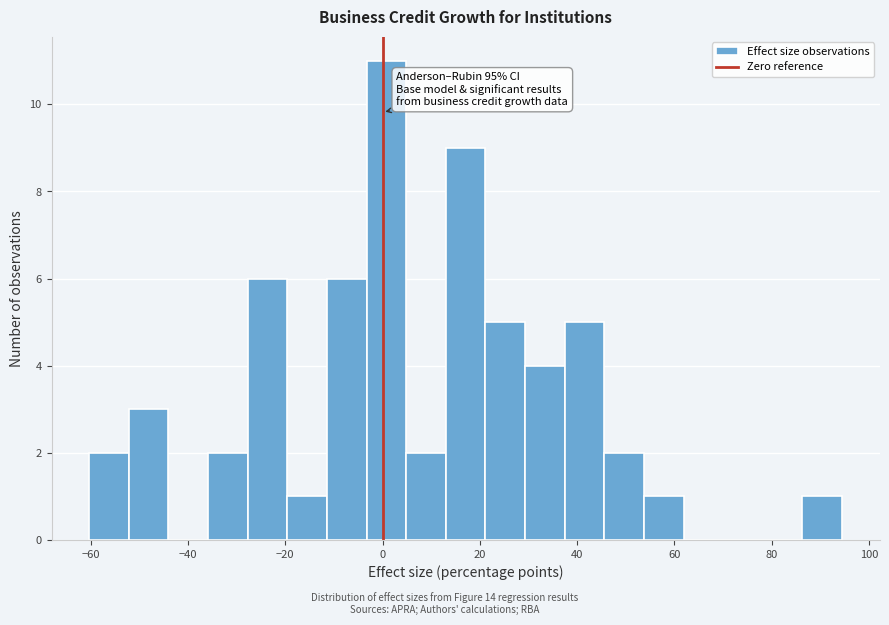

Which range on the x-axis has the tallest bar?

-4 to 4